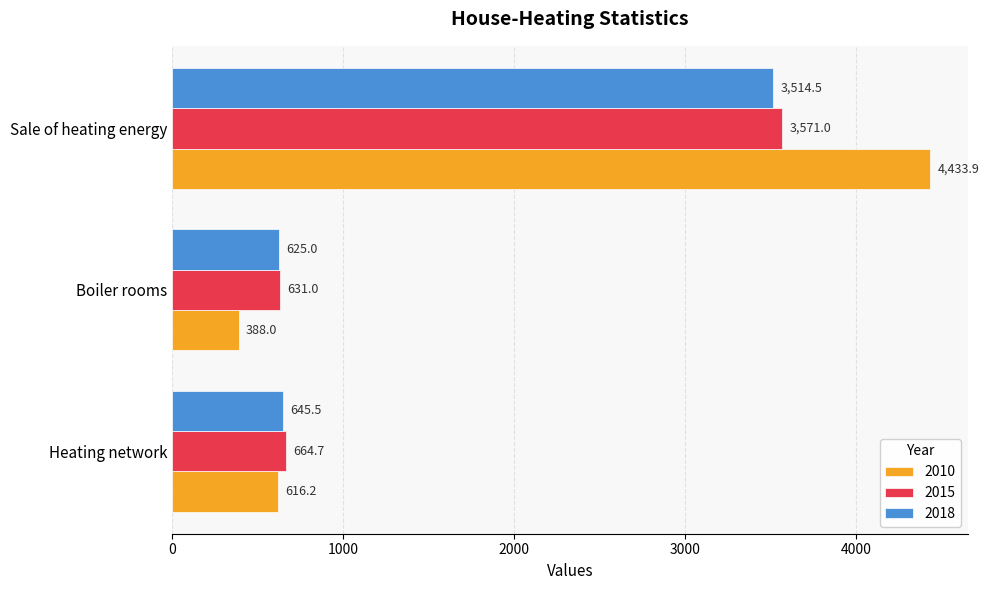

How many categories are shown in the chart?

3